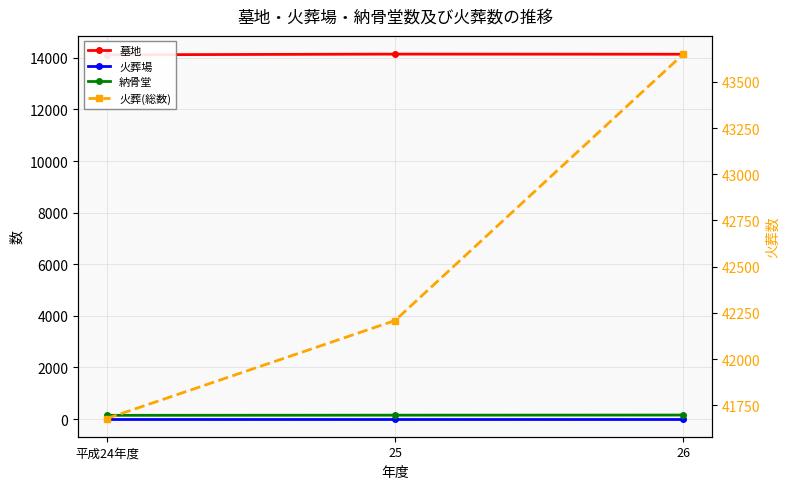

List the labels in order of 墓地 value, largest first.

25, 26, 平成24年度